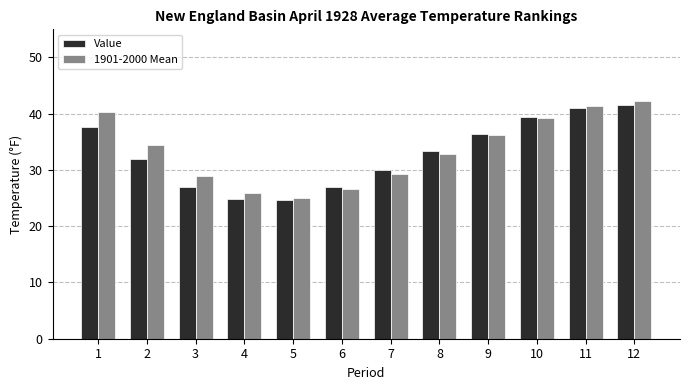

Is the value of 1901-2000 Mean at 12 greater than the value of Value at 7?

Yes